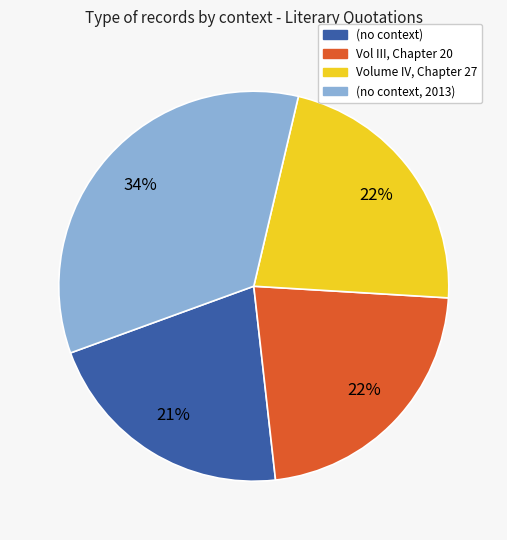

To the nearest percent, what is the average slice percentage?

25%